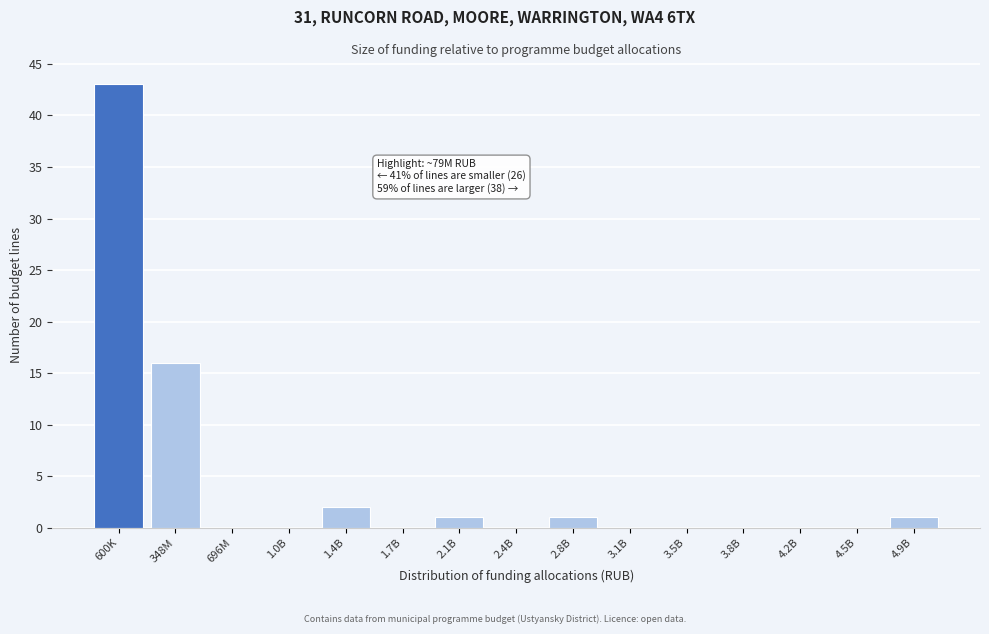

Reading right to left, what are all the values shown in this chart?

4.9B=1	4.5B=0	4.2B=0	3.8B=0	3.5B=0	3.1B=0	2.8B=1	2.4B=0	2.1B=1	1.7B=0	1.4B=2	1.0B=0	696M=0	348M=16	600K=43